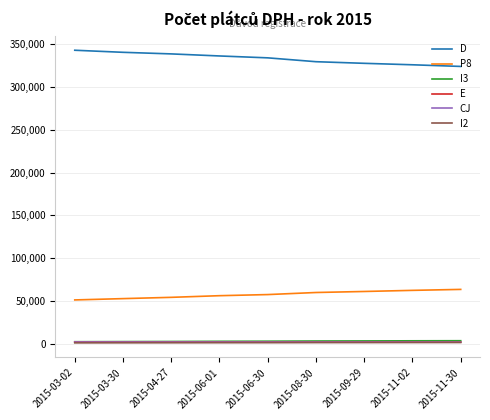

True or false: I2 and D cross at least once.

False